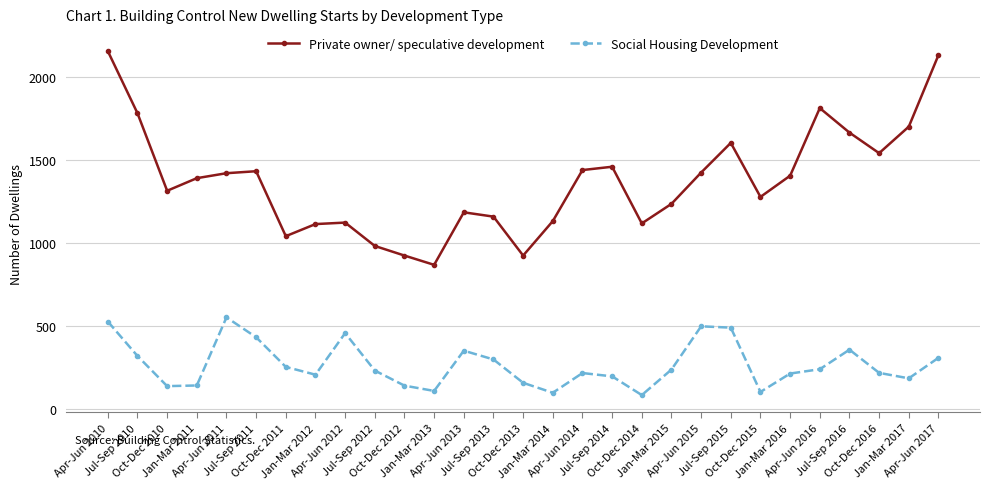

At how many categories does at least one series exceed 488?

29